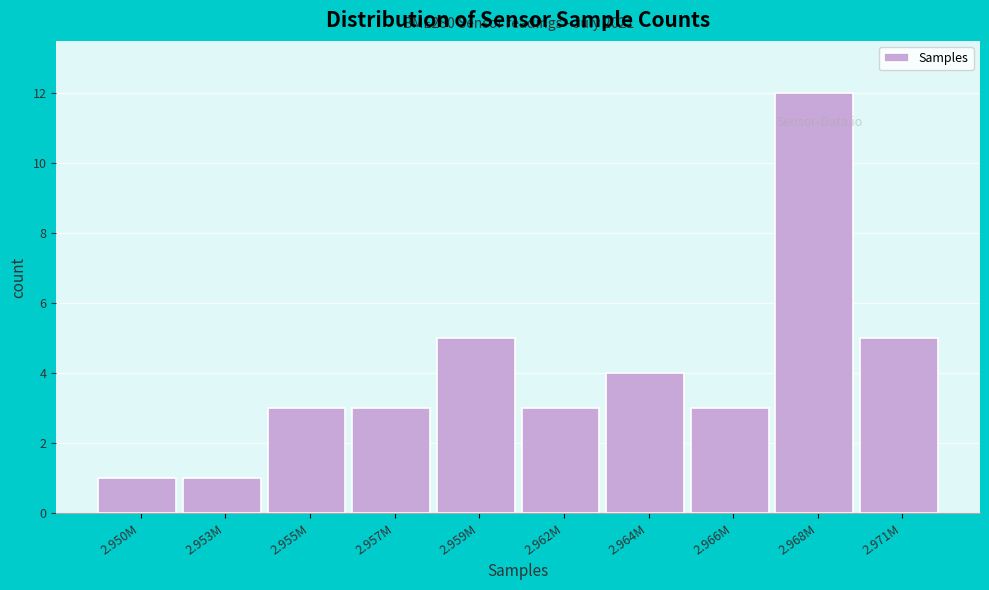

Reading left to right, list all the values displayed in this chart.

2.950M=1	2.953M=1	2.955M=3	2.957M=3	2.959M=5	2.962M=3	2.964M=4	2.966M=3	2.968M=12	2.971M=5